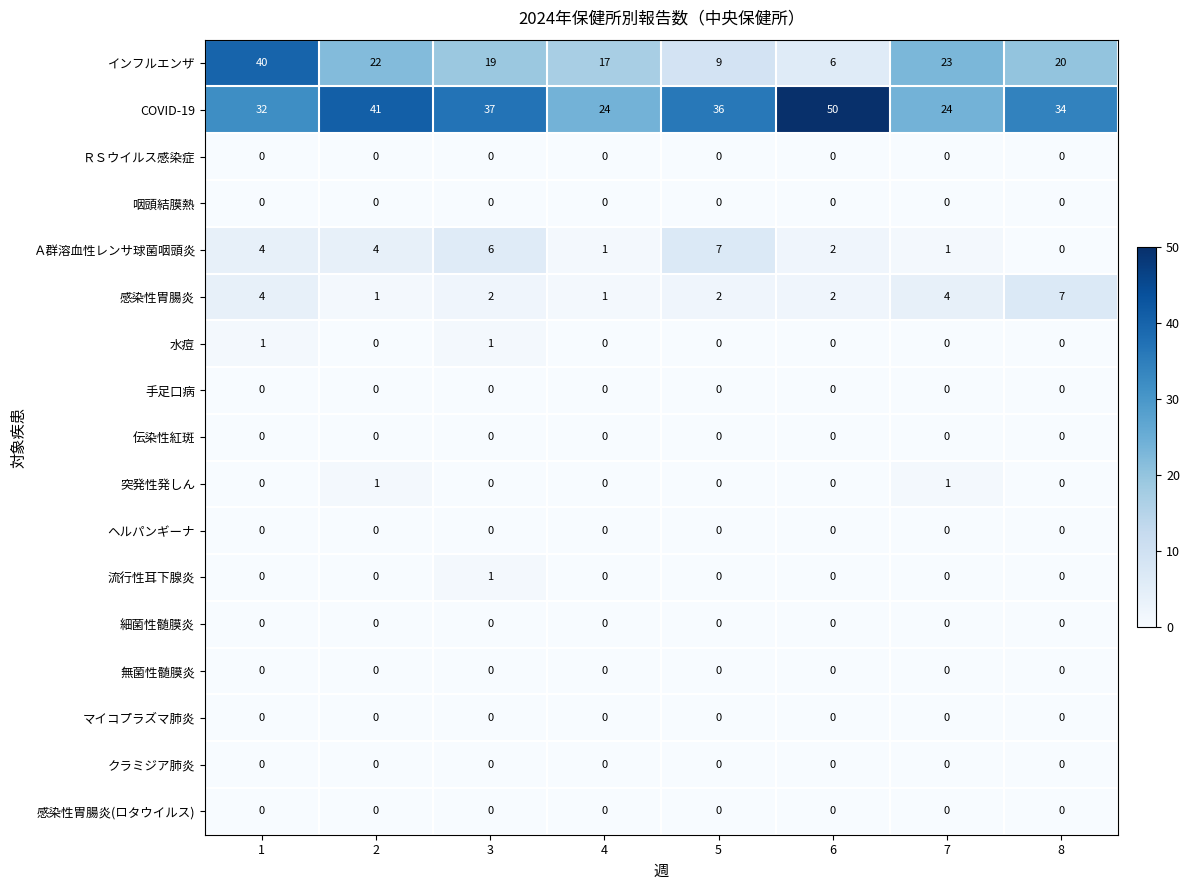

What is the total value across all series at 8?

61